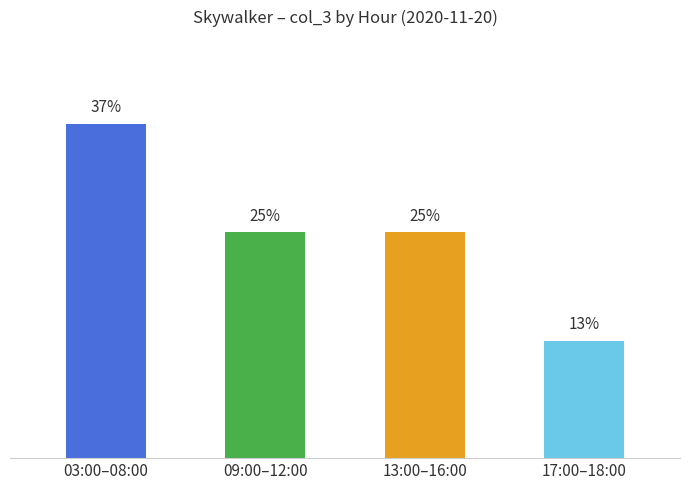

Which label corresponds to the largest value in the chart?

03:00–08:00